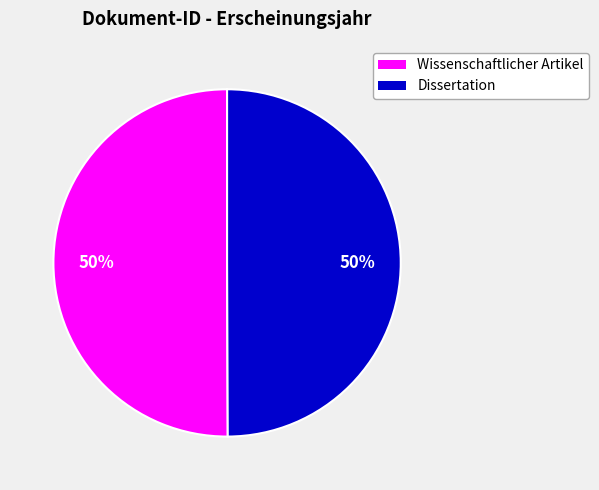

To the nearest percent, what is the average slice percentage?

50%